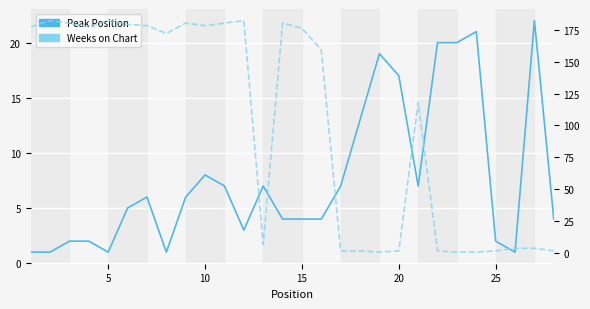

True or false: Weeks on Chart has a value of 100 at 5.

False